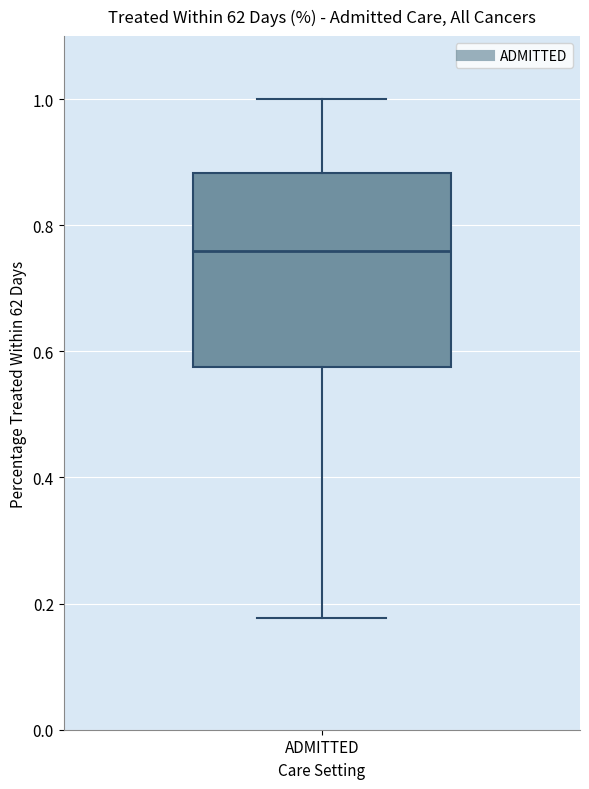

Read this box plot against the y-axis: the position of the median line, the range covered by the box, and the ends of both whiskers. The values are not printed on the chart, so give them approximately, as read against the axis.

median 0.76, box 0.58 to 0.88, whiskers 0.18 to 1.00